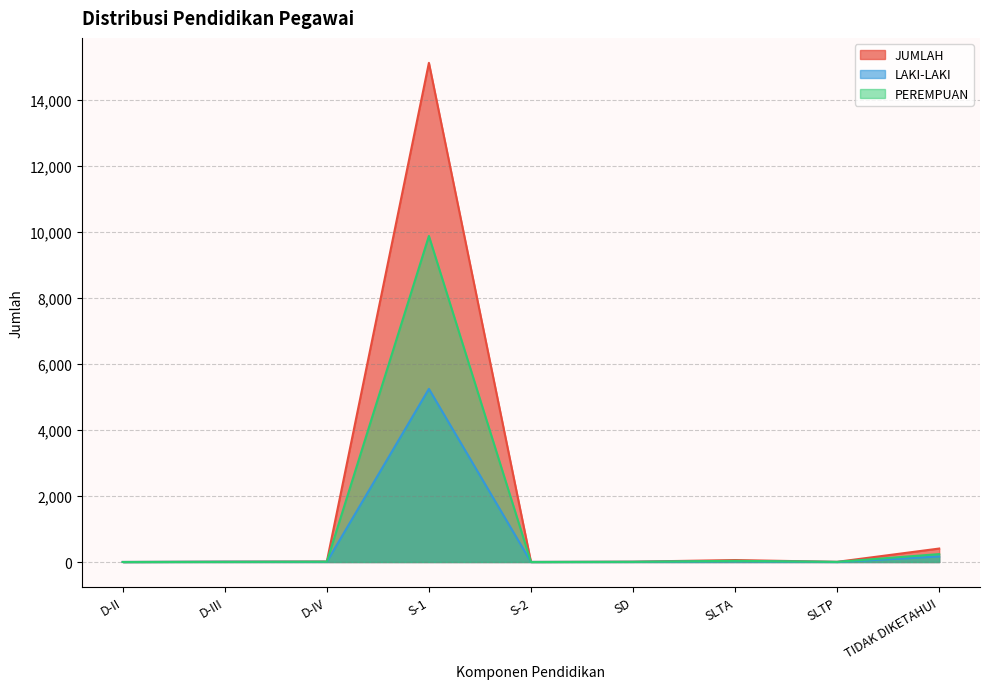

What is the total value across all series at S-2?

4